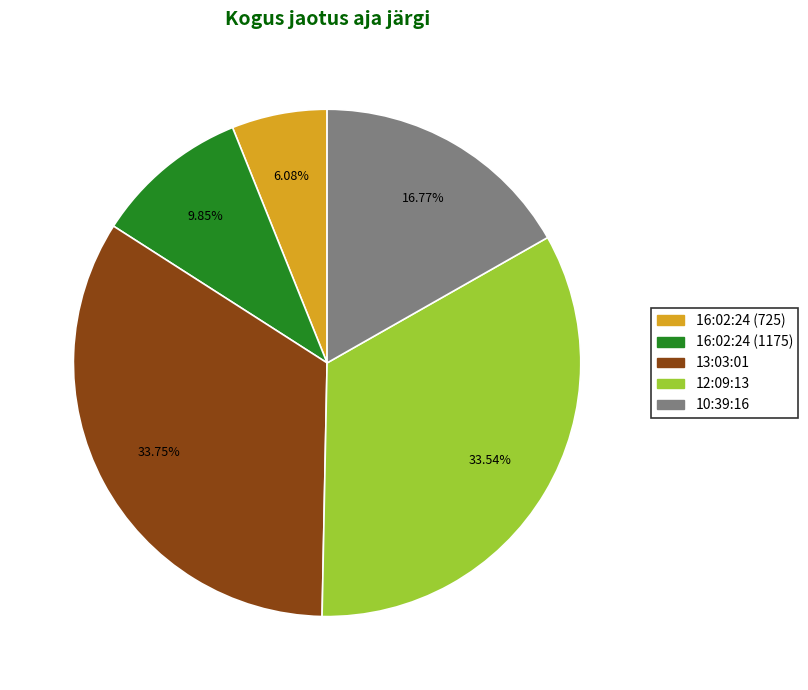

Does 12:09:13 represent more than half of the total?

No